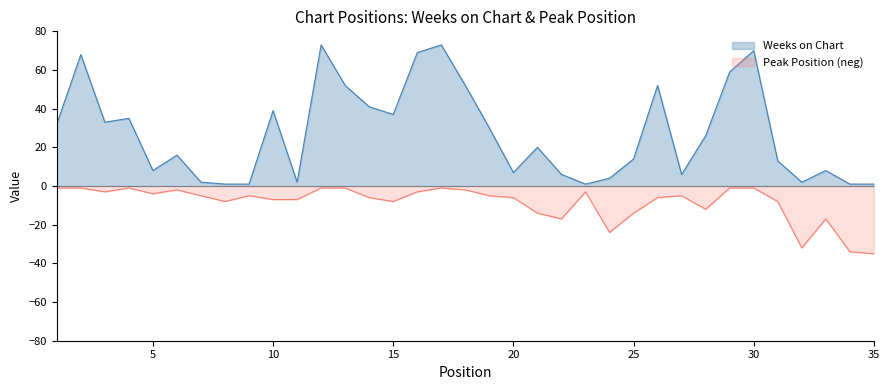

List the series in order of their overall mean, lowest first.

Peak Position (neg), Weeks on Chart